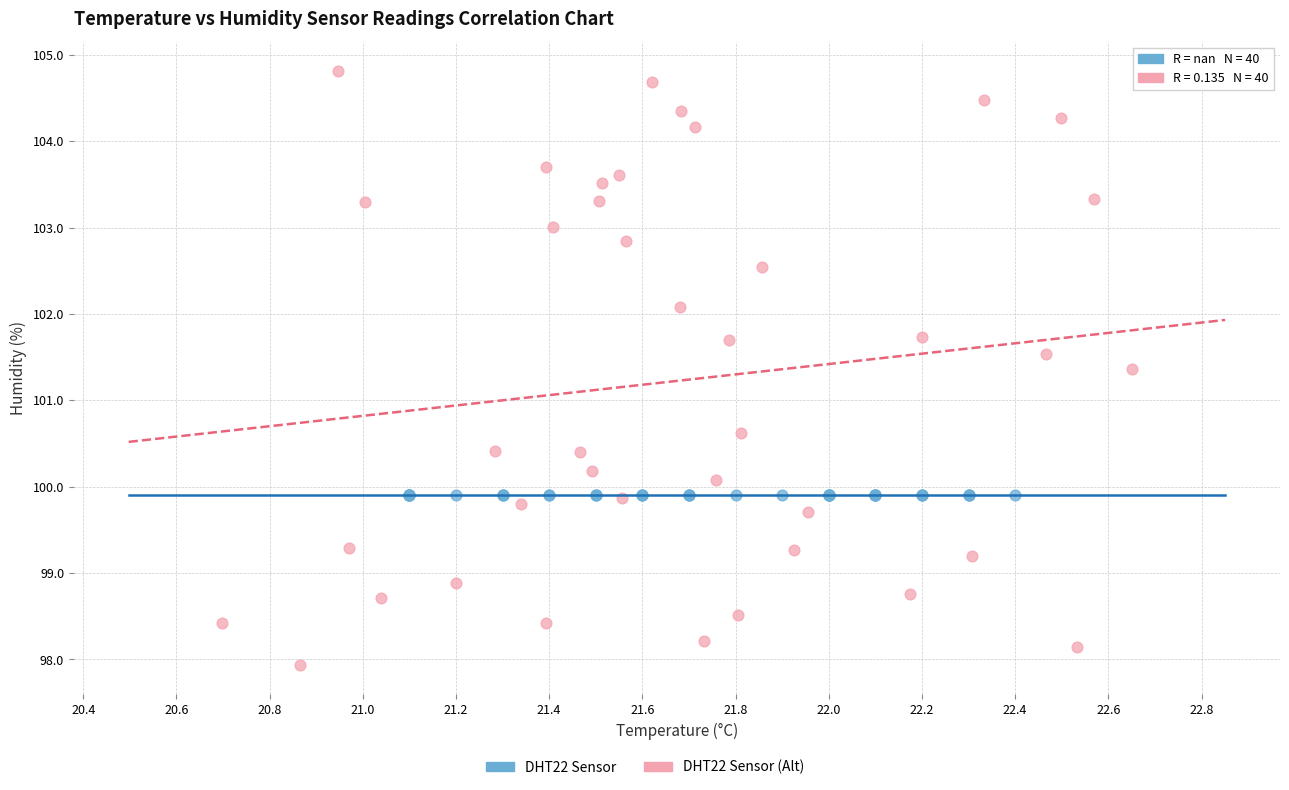

Which series reaches the maximum Y coordinate?

DHT22 Sensor (Alt)